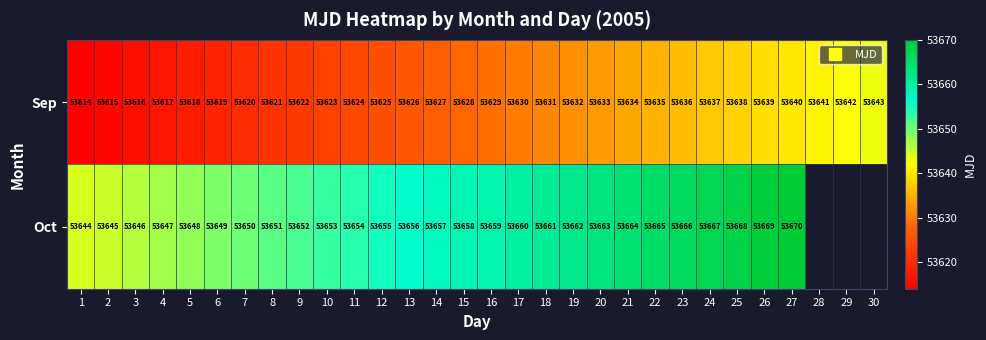

What is the maximum value shown in the chart?

53670.0